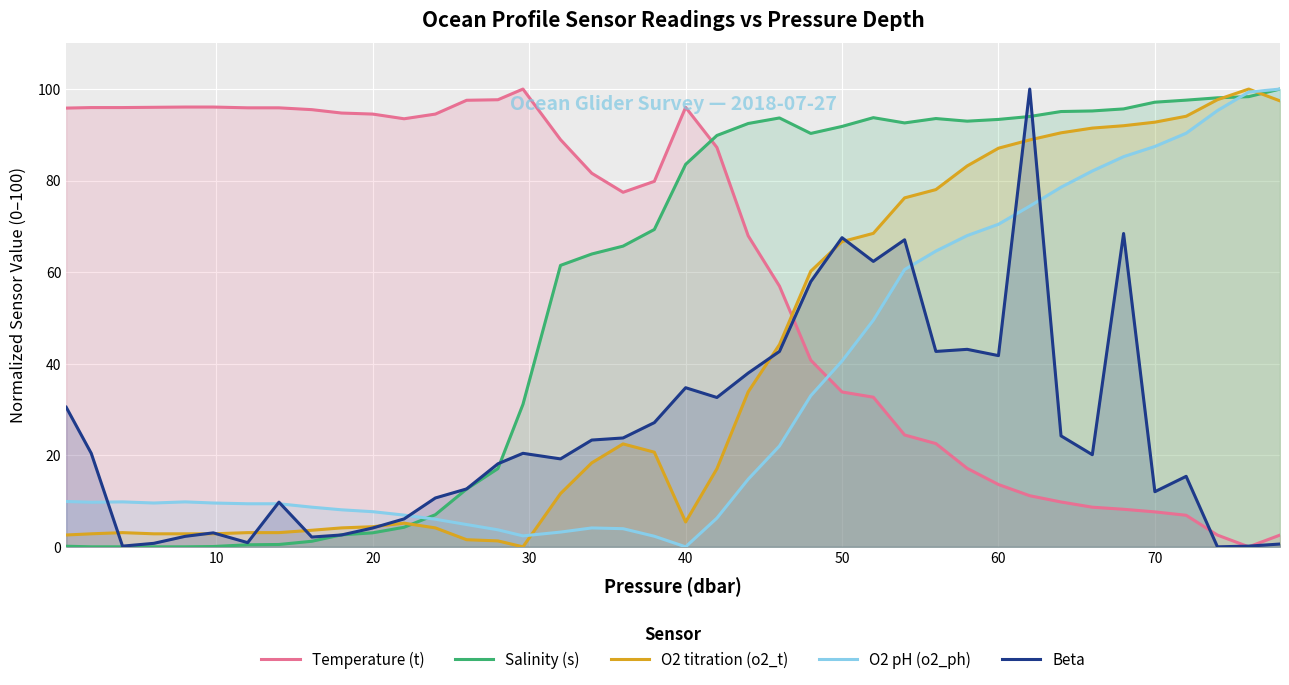

After their last crossing, which series has the higher values: Beta or O2 pH (o2_ph)?

O2 pH (o2_ph)